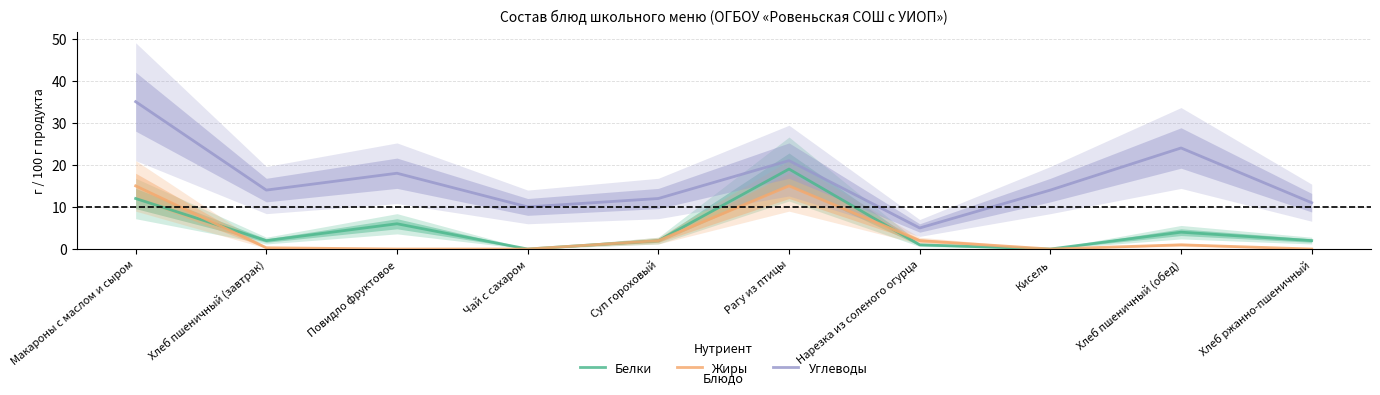

Where is the first local minimum for Углеводы?

Хлеб пшеничный (завтрак)